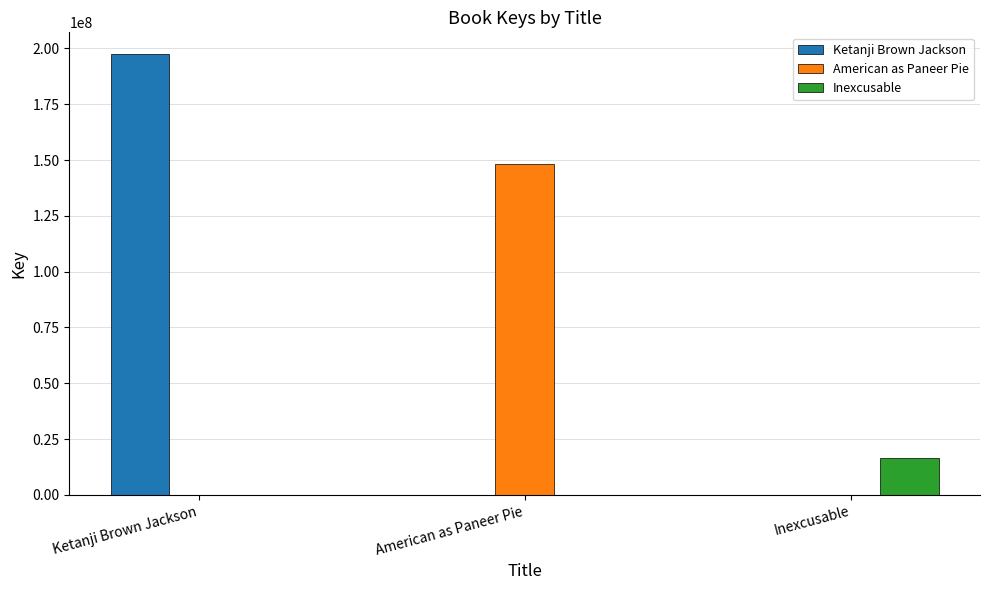

Is the value of Ketanji Brown Jackson at Inexcusable greater than the value of Inexcusable at Inexcusable?

No